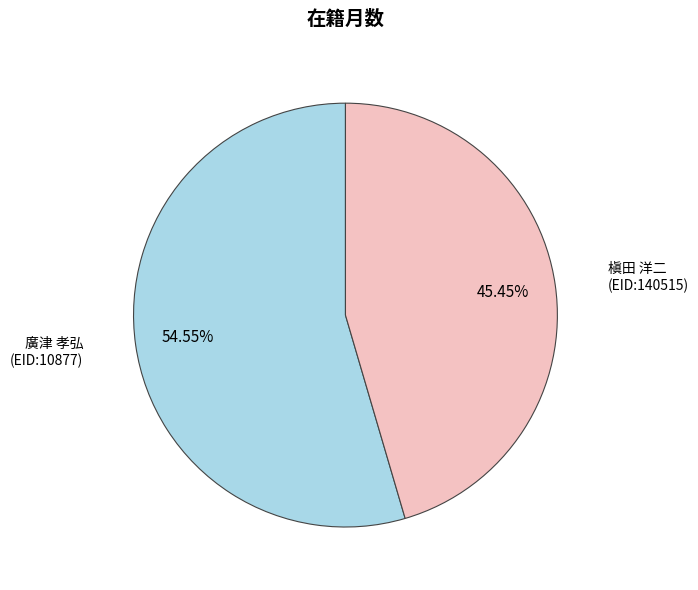

Do 廣津 孝弘 (EID:10877) and 槇田 洋二 (EID:140515) together represent more than half of the pie?

Yes